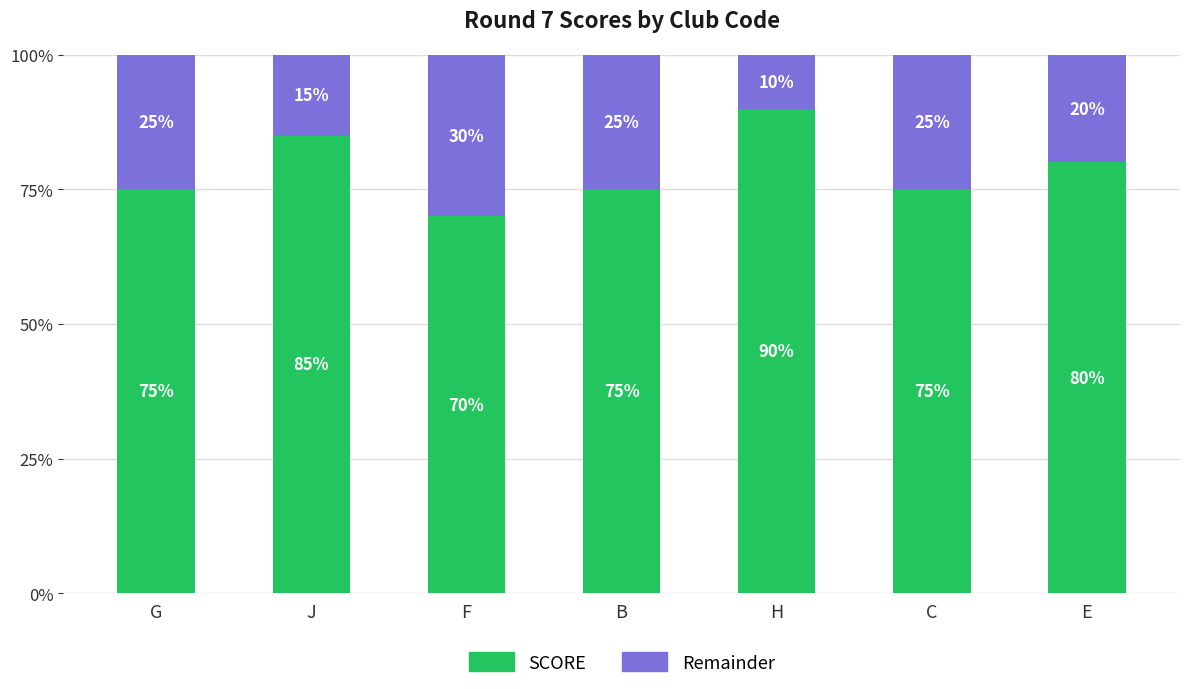

What is the total value across all series at B?

100